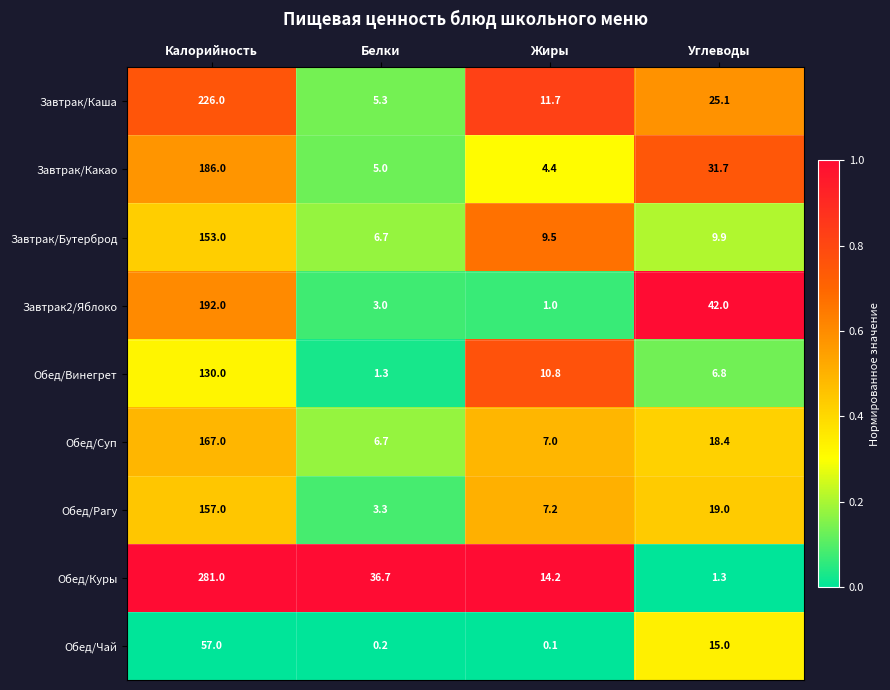

Which series has the largest total across all categories?

Обед/Куры